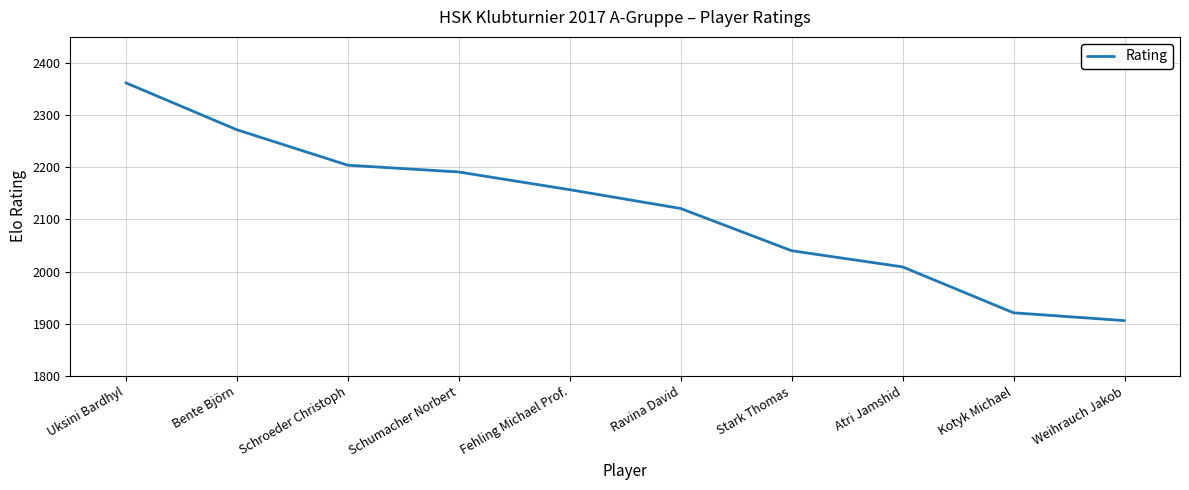

True or false: there are more than 1 points higher than both neighbors.

False